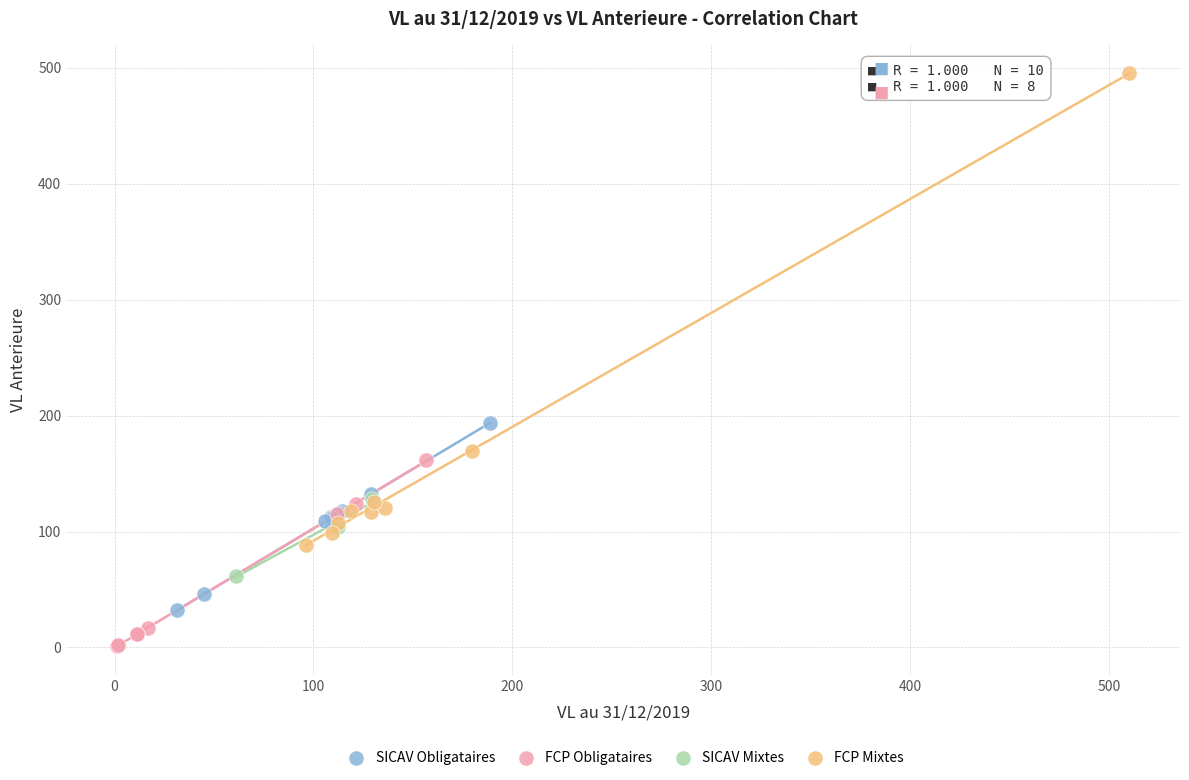

Which series contains the highest Y value?

FCP Mixtes